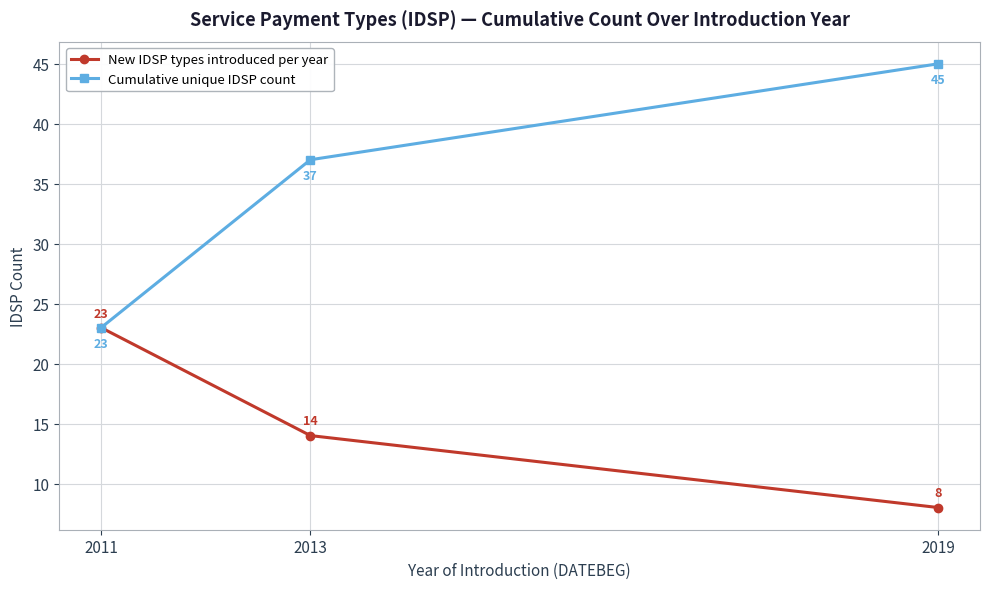

List the series in order of their peak value, lowest first.

New IDSP types introduced per year, Cumulative unique IDSP count